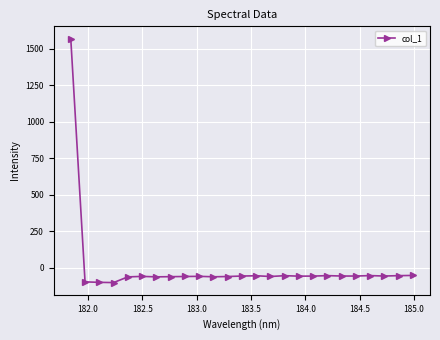

What is the smallest value displayed?

-100.0